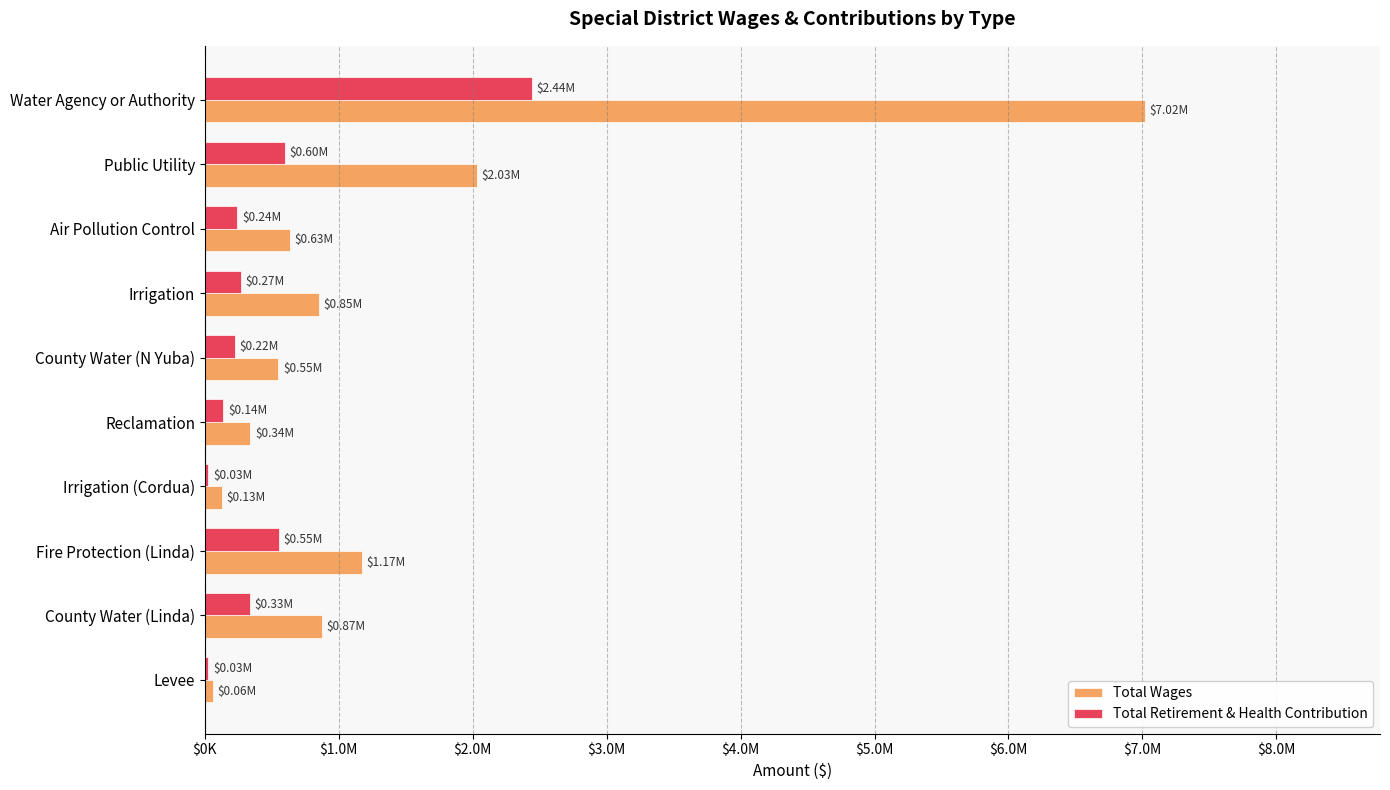

What are all the series names shown in the legend?

Total Wages, Total Retirement & Health Contribution